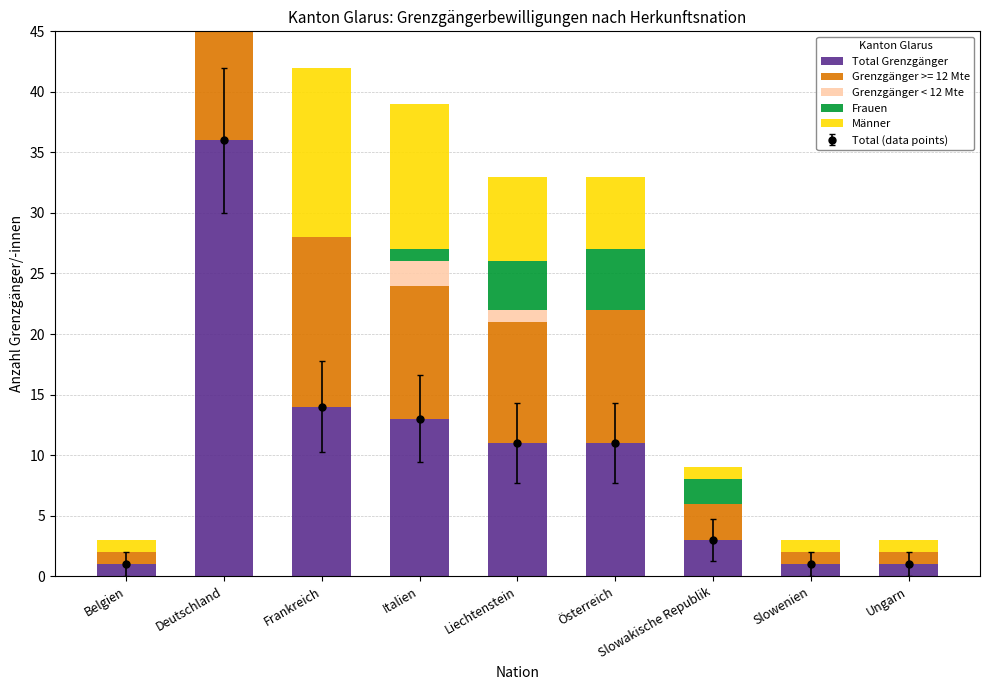

How many values in the Total Grenzgänger series exceed 11?

3